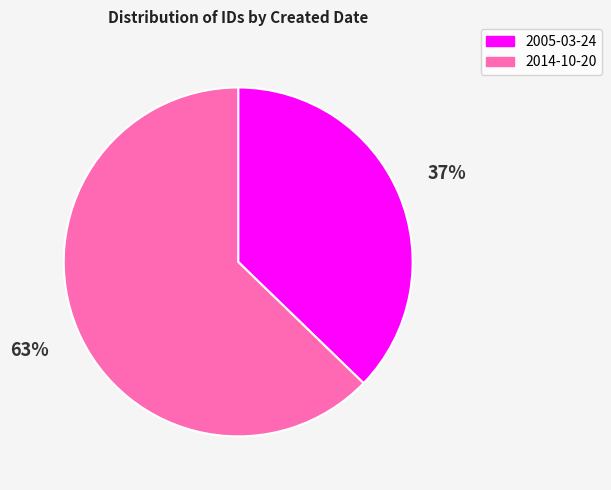

Is it true that 2014-10-20 is 54% of the pie?

False